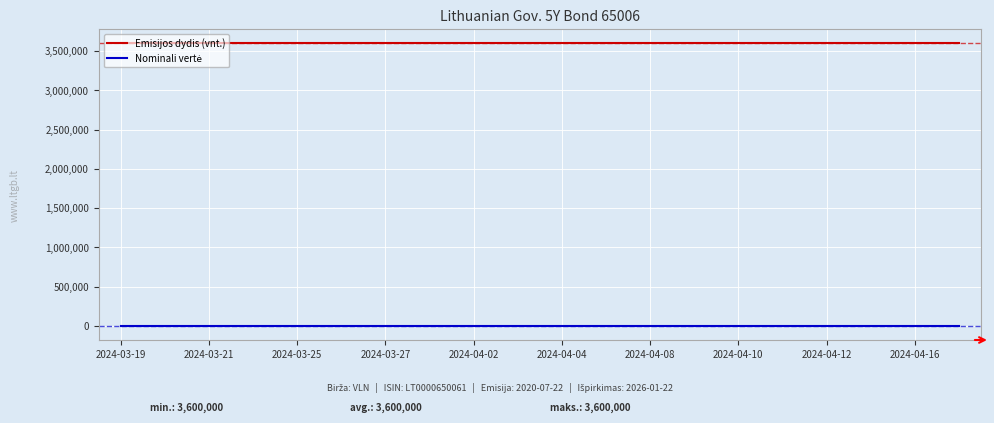

Which series has the largest total across all categories?

Emisijos dydis (vnt.)